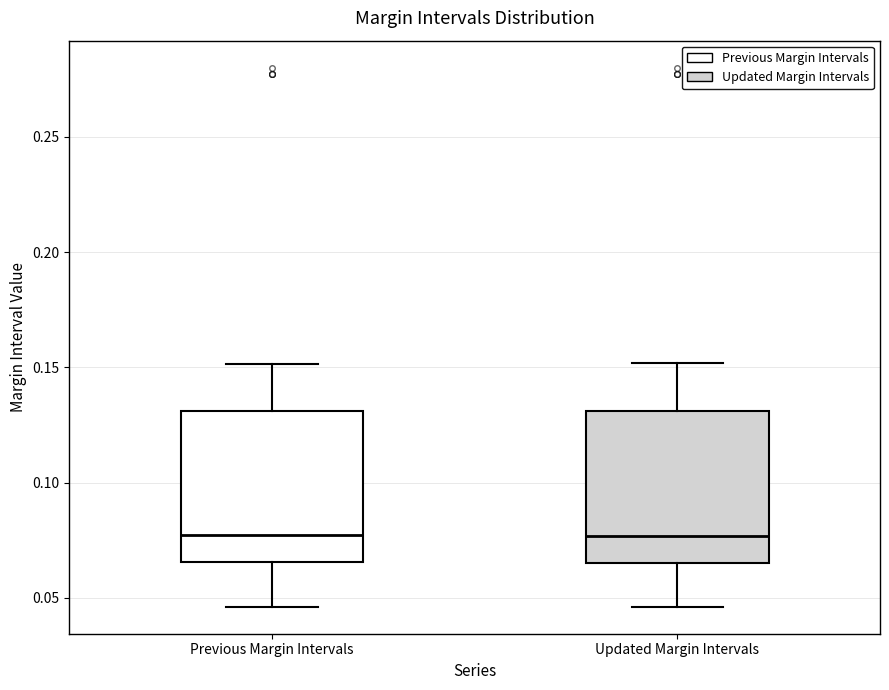

Where is the lower edge of the box for Updated Margin Intervals on the y-axis? The values are not printed on the chart, so give them approximately, as read against the axis.

0.065